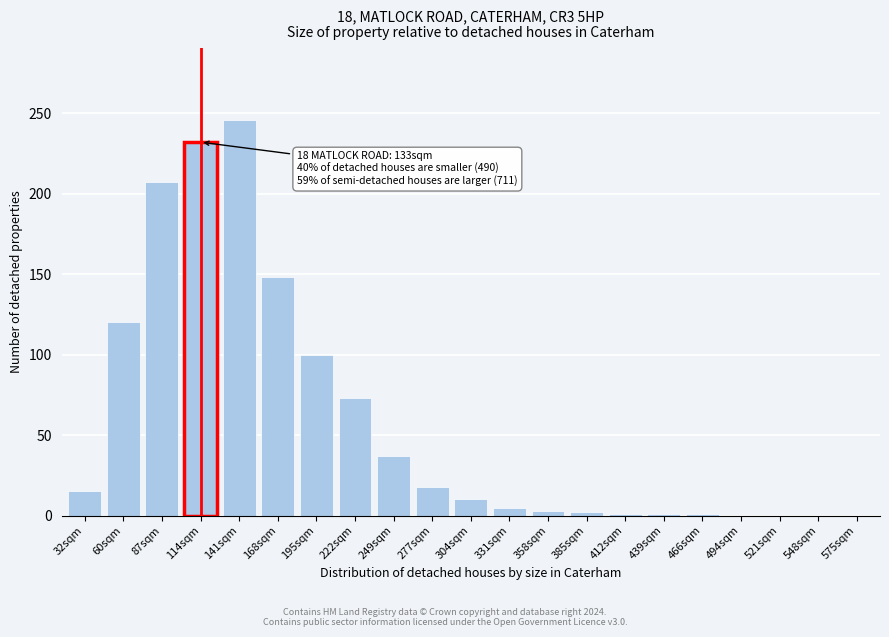

Where is the data nearest to the value 123?

60sqm